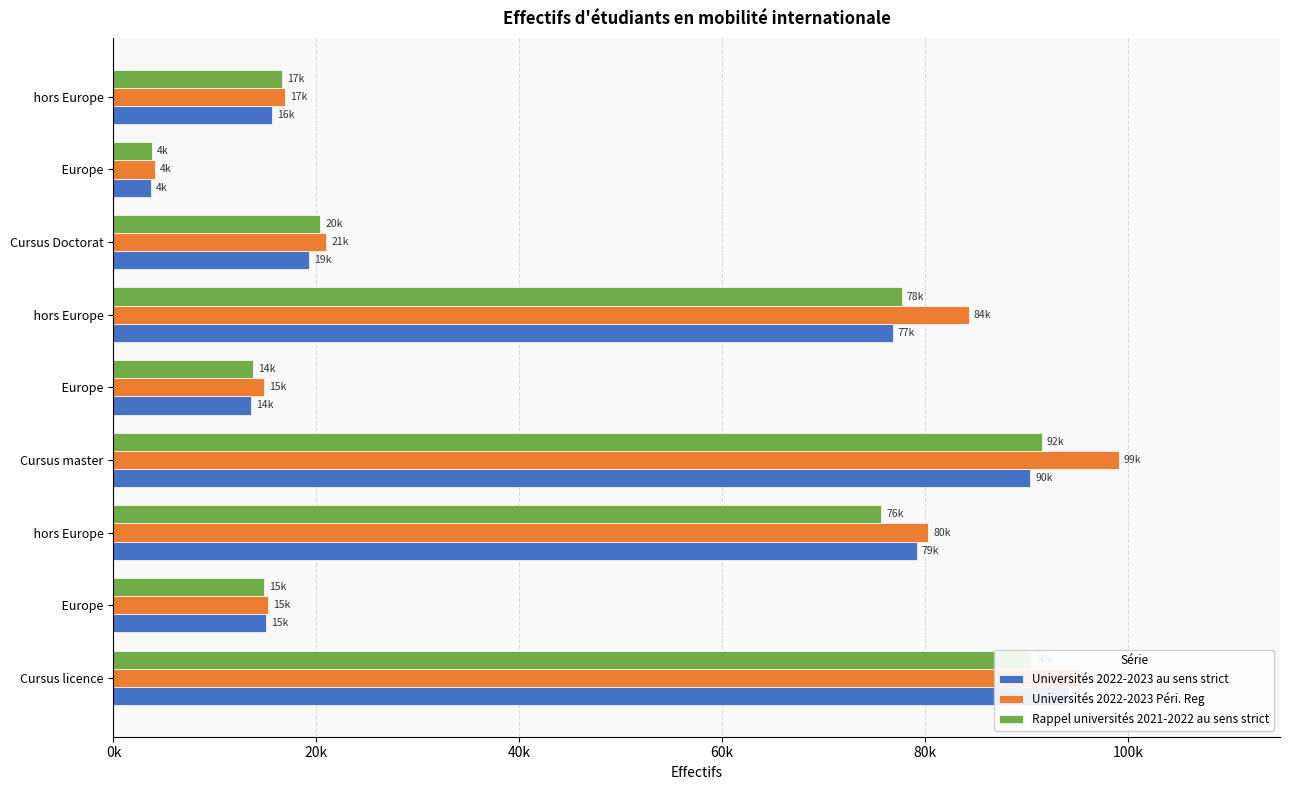

How many bars are there in total?

27